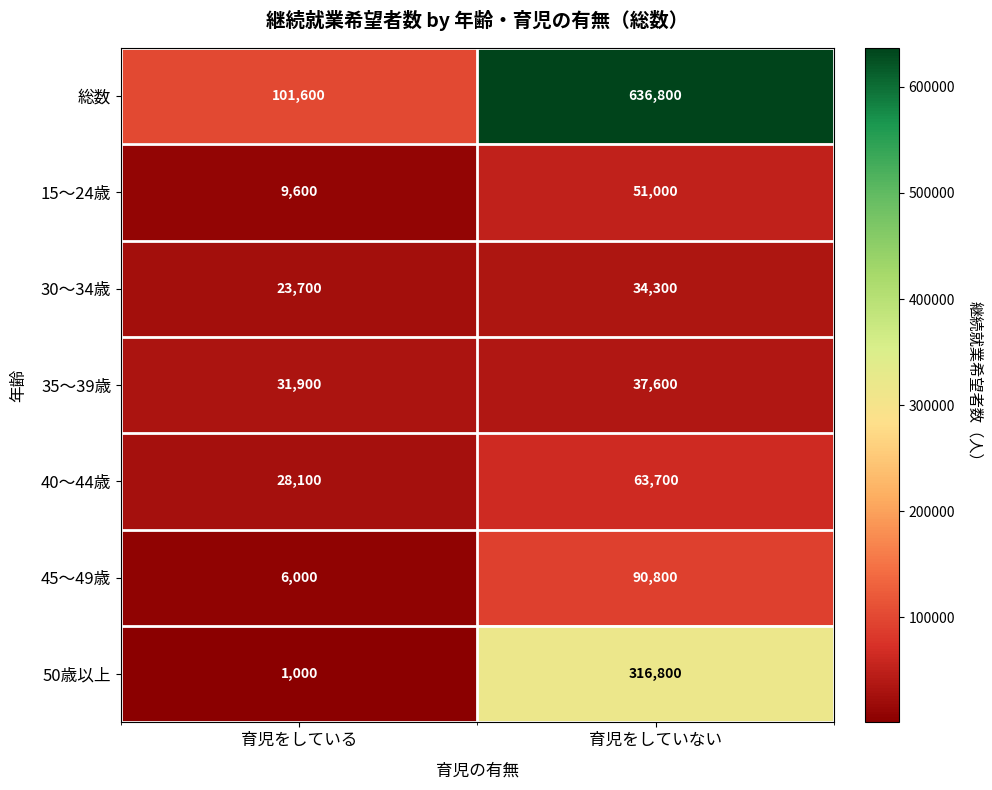

Count the number of data series in this chart.

7